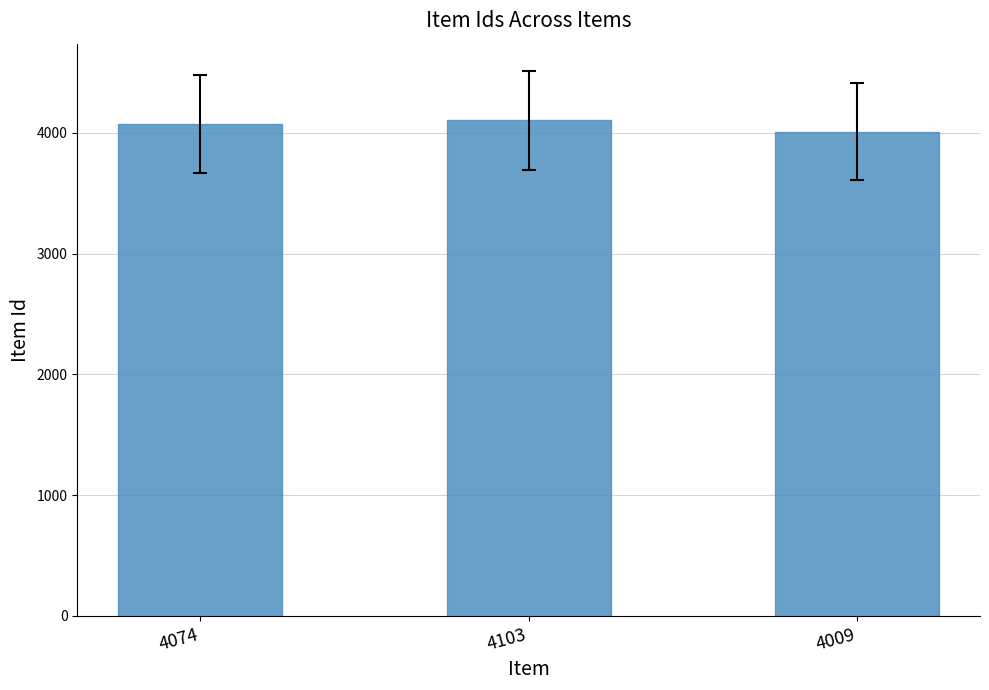

Count the number of data series in this chart.

1